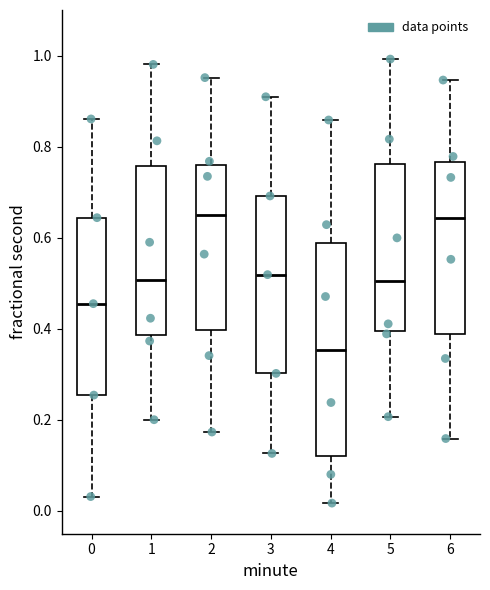

Reading left to right, transcribe this box plot: for each box, give where its median line is, the range the box spans, and where its two whiskers end, as read against the y-axis. The values are not printed on the chart, so give them approximately, as read against the axis.

0: median 0.46, box 0.26 to 0.64, whiskers 0.04 to 0.86
1: median 0.50, box 0.38 to 0.76, whiskers 0.20 to 0.98
2: median 0.64, box 0.40 to 0.76, whiskers 0.18 to 0.96
3: median 0.52, box 0.30 to 0.70, whiskers 0.12 to 0.90
4: median 0.36, box 0.12 to 0.58, whiskers 0.02 to 0.86
5: median 0.50, box 0.40 to 0.76, whiskers 0.20 to 1.00
6: median 0.64, box 0.38 to 0.76, whiskers 0.16 to 0.94